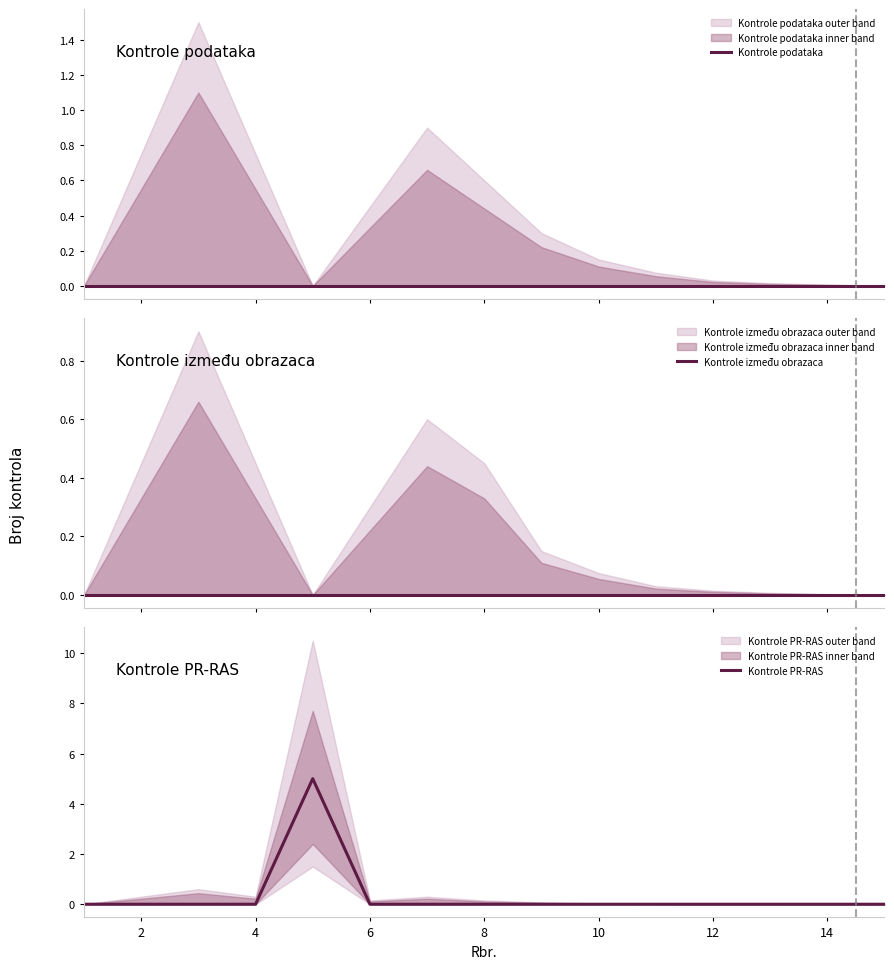

Which series has the largest range (max minus min)?

Kontrole PR-RAS